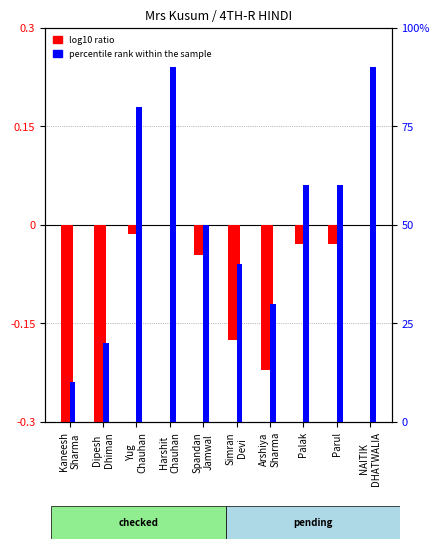

Which series has the largest range (max minus min)?

percentile rank within the sample